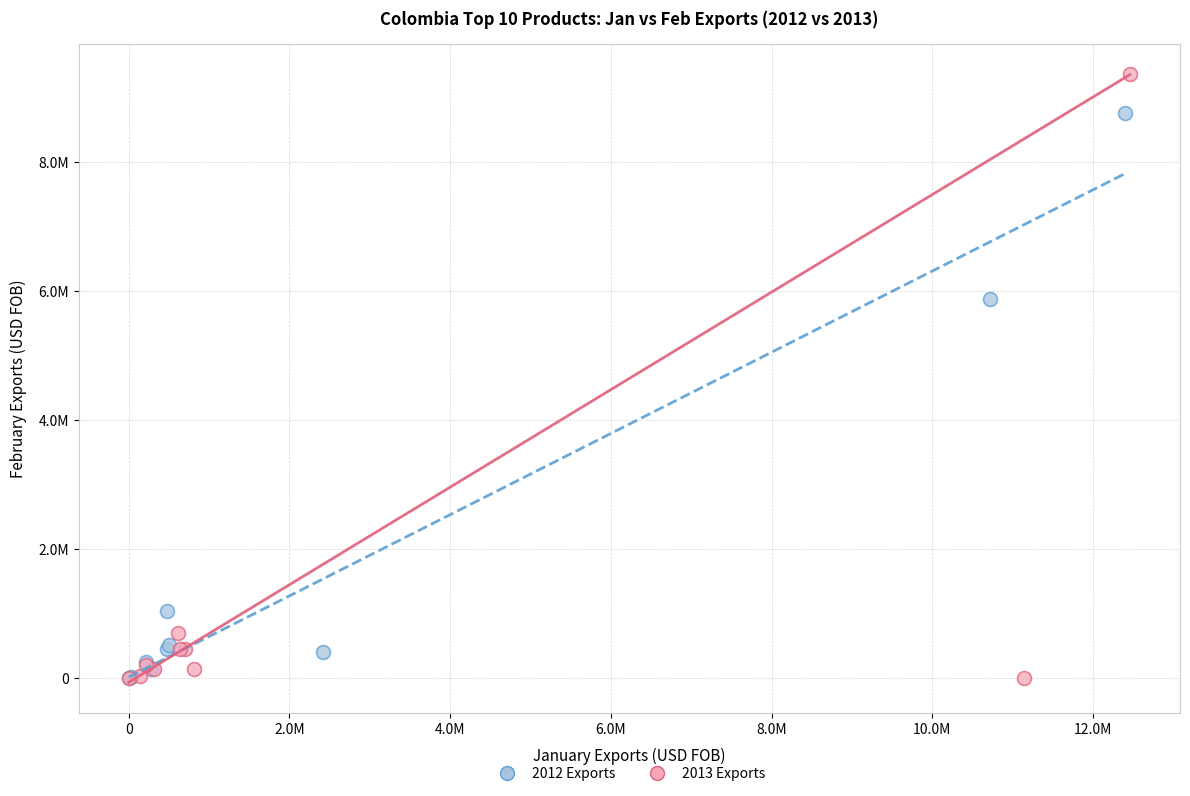

What are all the series names shown in the legend?

2012 Exports, 2013 Exports